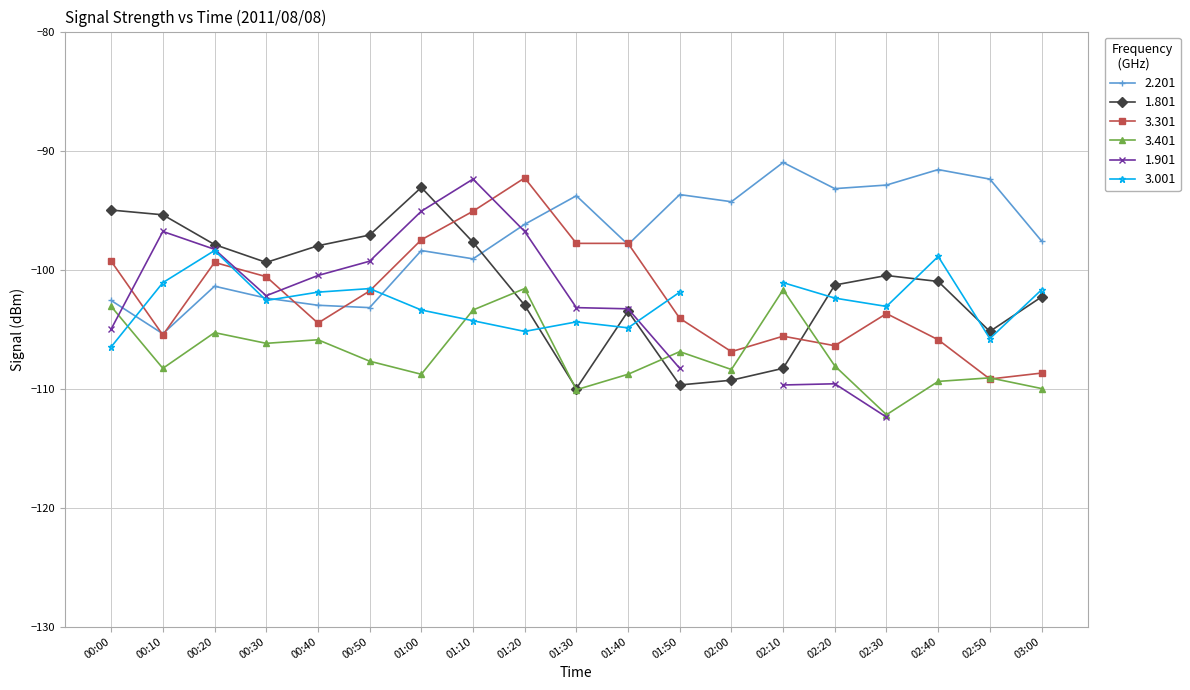

Is the value of 3.401 at 01:20 greater than the value of 3.301 at 02:00?

Yes